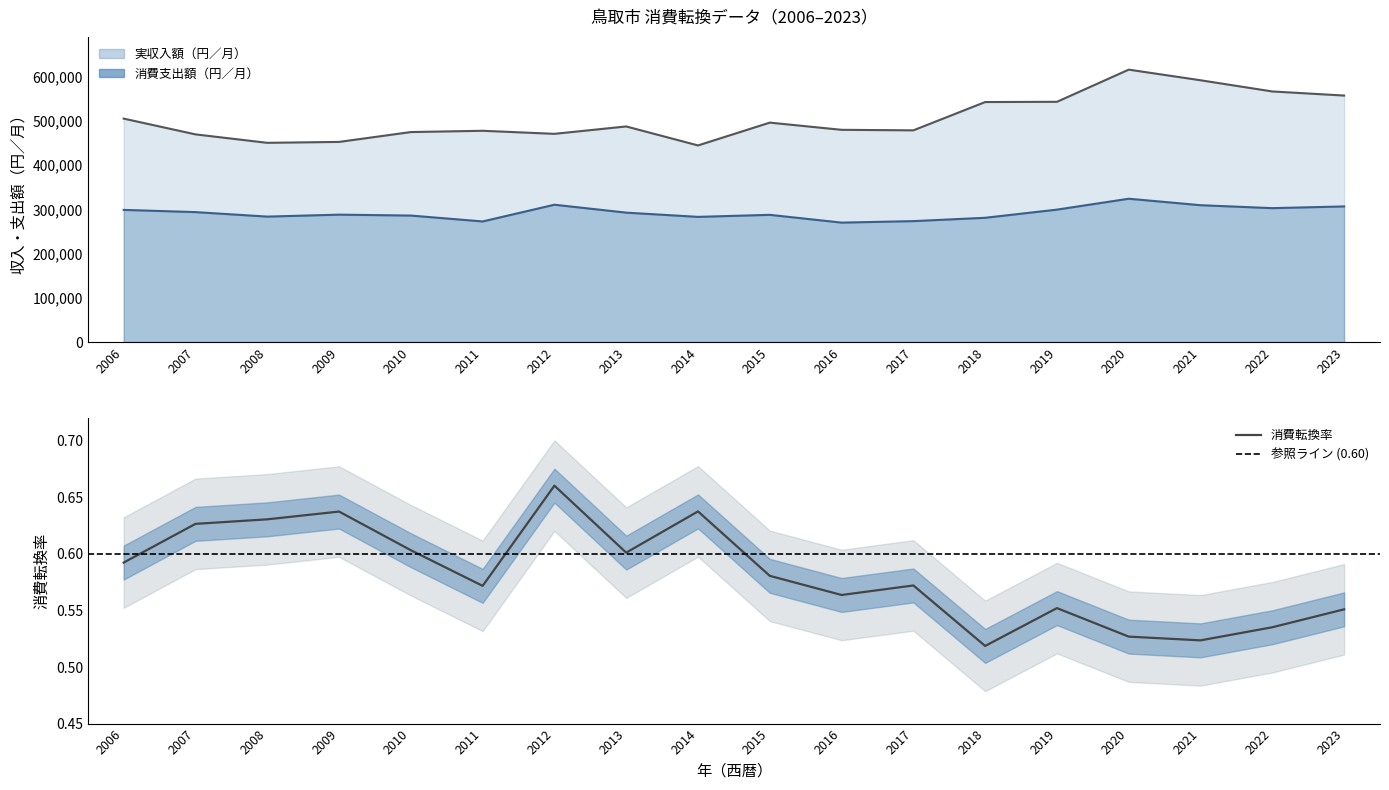

Which series has the widest spread of values?

実収入額（円／月）